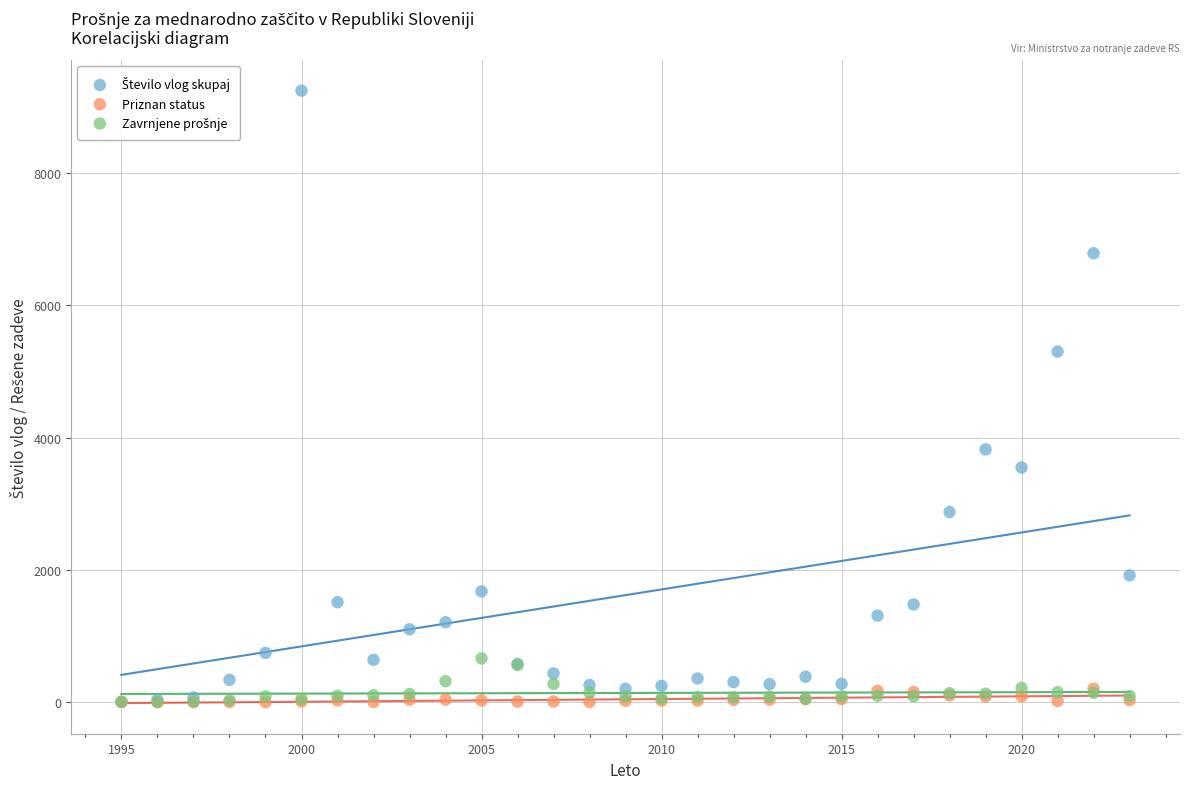

Across all series, what Y value is closest to 4622?

5301